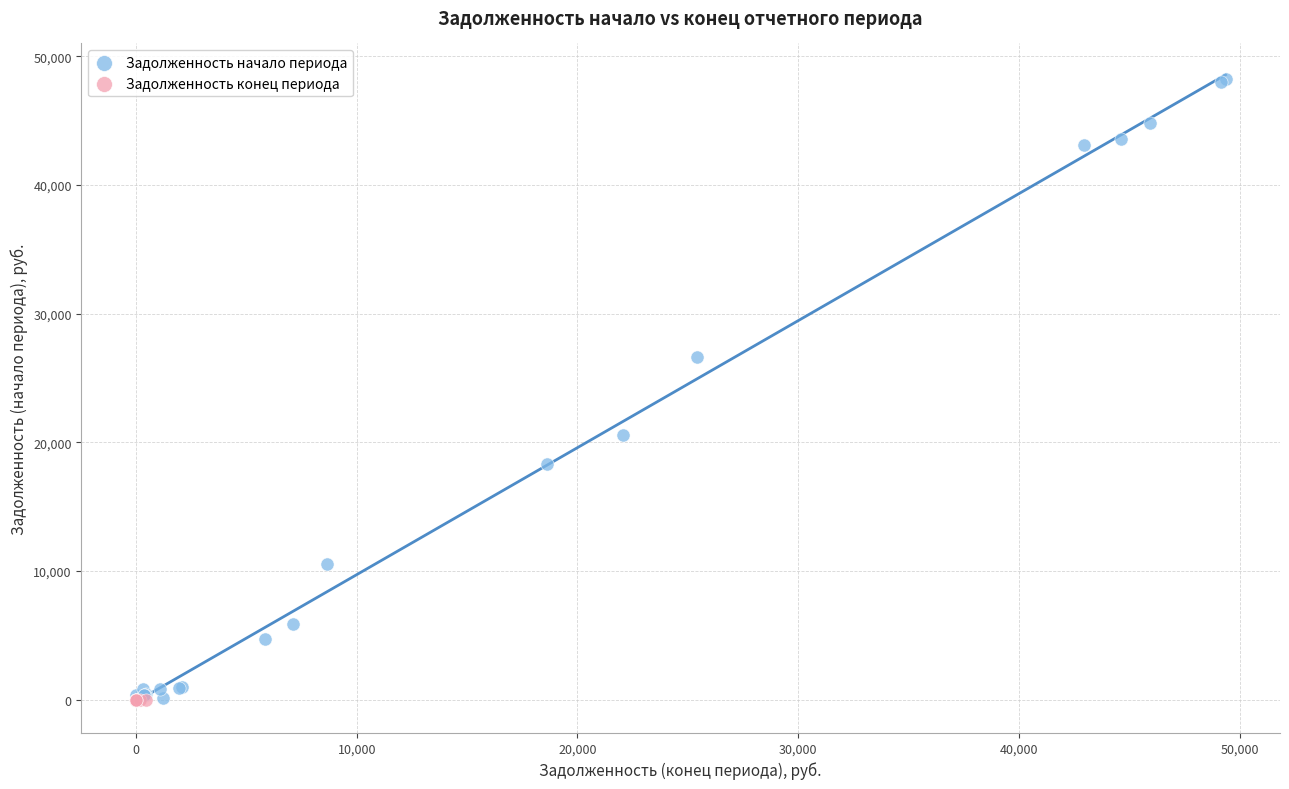

What are all the series names shown in the legend?

Задолженность начало периода, Задолженность конец периода